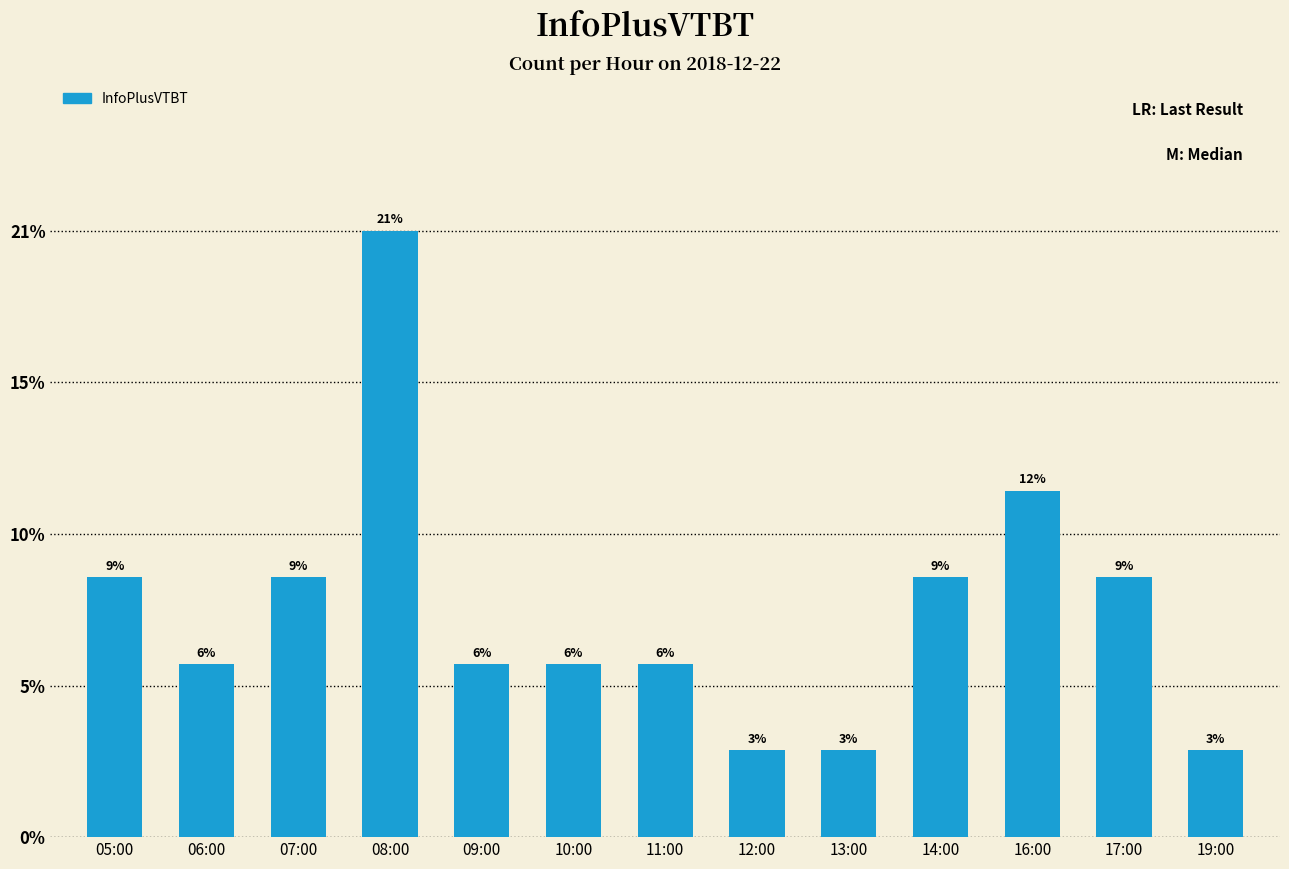

Does the chart contain any negative values?

No